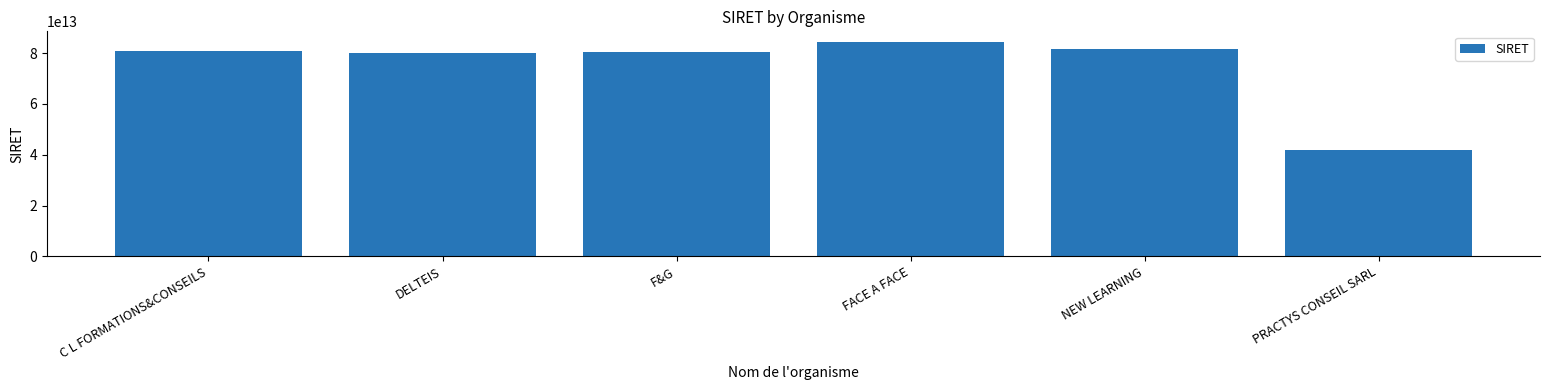

At which category does the chart reach its minimum across all series?

PRACTYS CONSEIL SARL